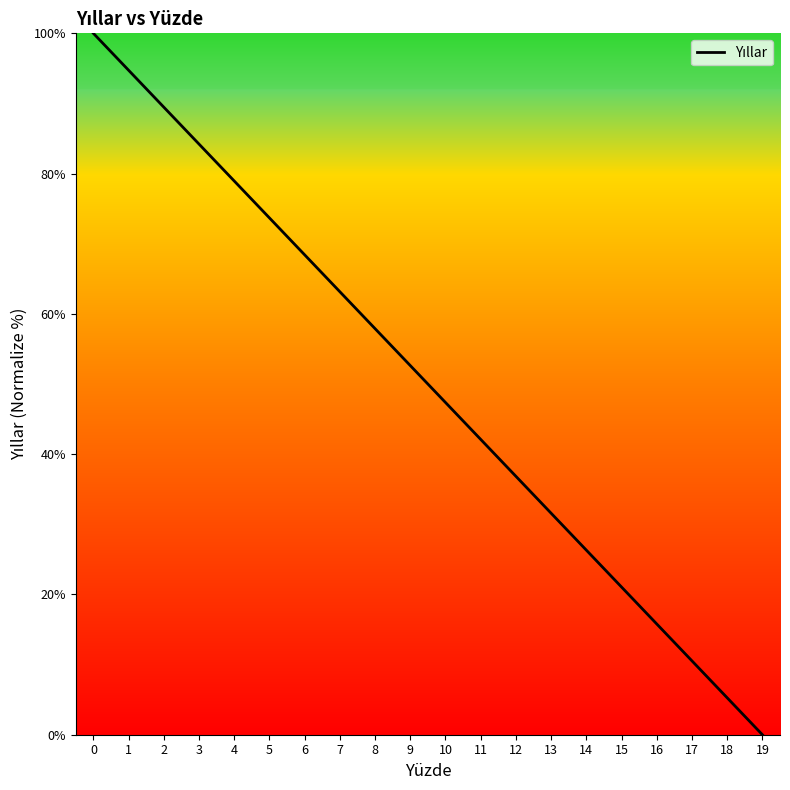

List the labels in order of value, largest first.

0, 1, 2, 3, 4, 5, 6, 7, 8, 9, 10, 11, 12, 13, 14, 15, 16, 17, 18, 19